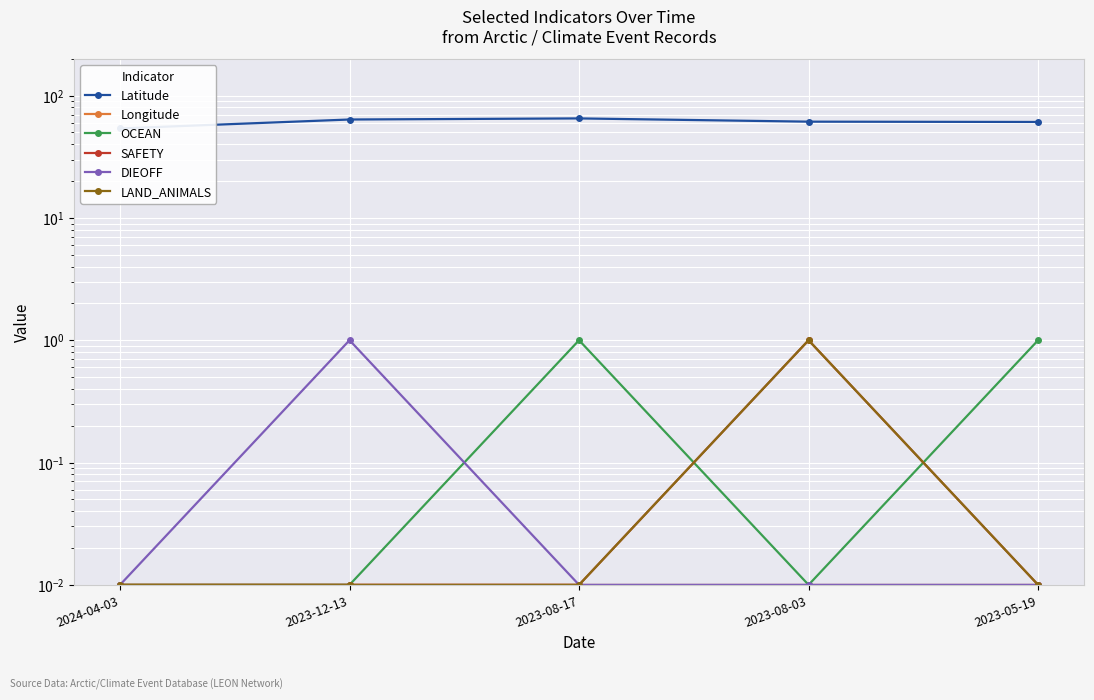

Reading left to right, list all the values displayed in this chart.

Latitude: 2024-04-03=53.9	2023-12-13=63.7	2023-08-17=65.1	2023-08-03=61.2	2023-05-19=60.9
Longitude: 2024-04-03=0.0	2023-12-13=0.0	2023-08-17=0.0	2023-08-03=0.0	2023-05-19=0.0
OCEAN: 2024-04-03=0.0	2023-12-13=0.0	2023-08-17=1.0	2023-08-03=0.0	2023-05-19=1.0
SAFETY: 2024-04-03=0.0	2023-12-13=0.0	2023-08-17=0.0	2023-08-03=1.0	2023-05-19=0.0
DIEOFF: 2024-04-03=0.0	2023-12-13=1.0	2023-08-17=0.0	2023-08-03=0.0	2023-05-19=0.0
LAND_ANIMALS: 2024-04-03=0.0	2023-12-13=0.0	2023-08-17=0.0	2023-08-03=1.0	2023-05-19=0.0